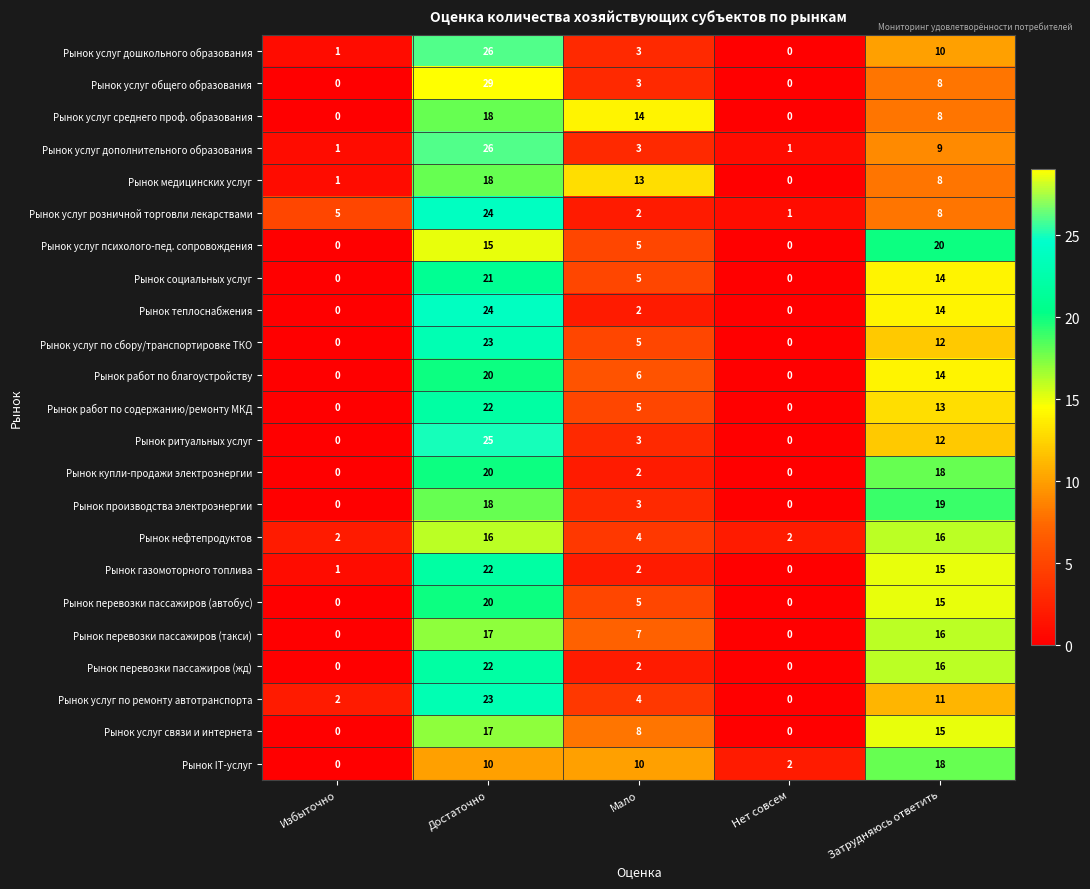

How many distinct data groups are displayed?

23